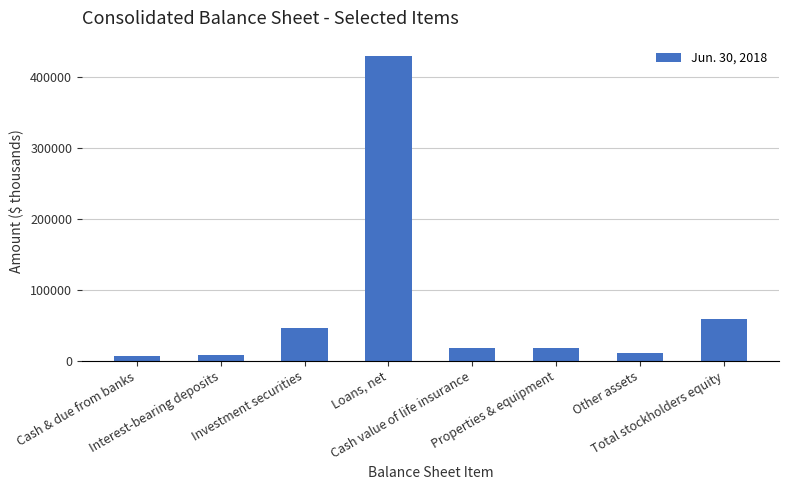

What is the label of the 3rd bar from the right?

Properties & equipment